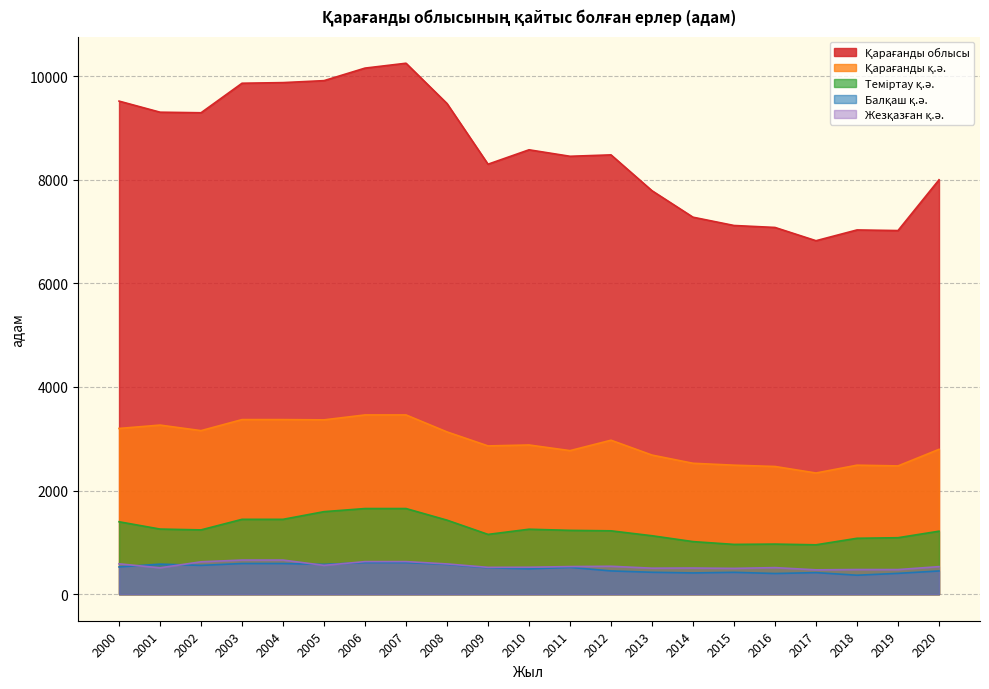

List the labels in order of Теміртау қ.ә. value, smallest first.

2017, 2015, 2016, 2014, 2018, 2019, 2013, 2009, 2020, 2012, 2011, 2002, 2010, 2001, 2000, 2008, 2003, 2004, 2005, 2006, 2007